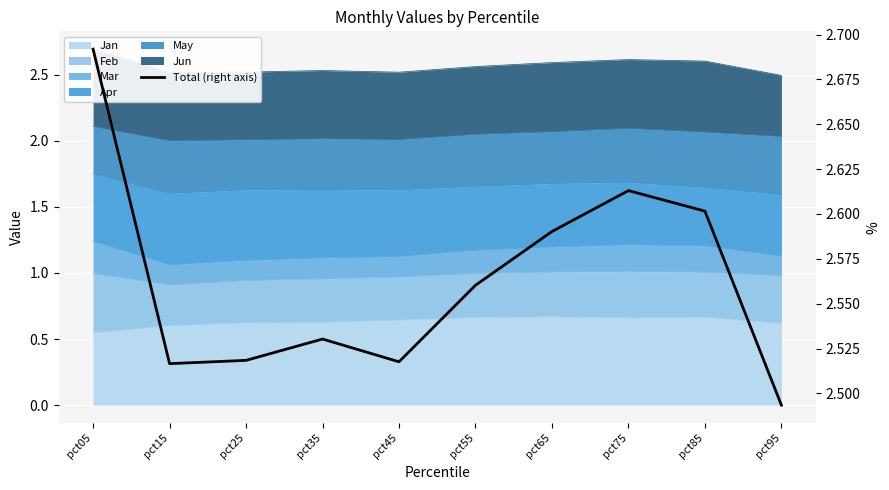

The chart shows a value of 2.6 at pct65. True or false?

True